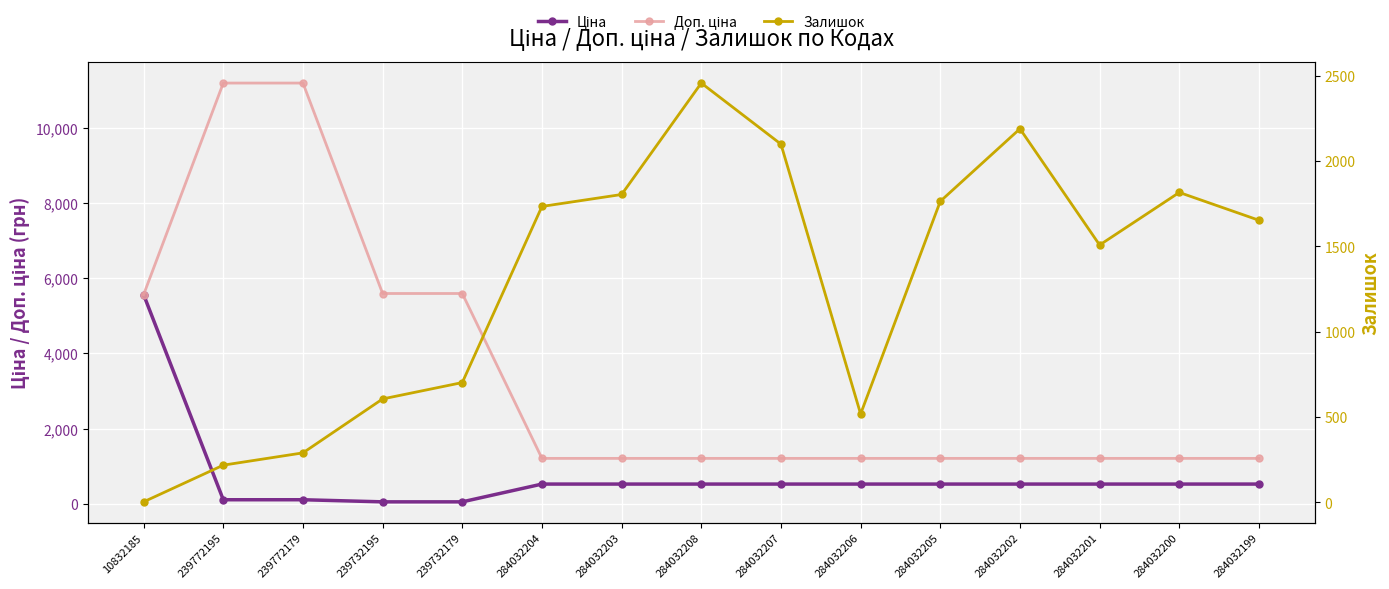

List the series in order of their peak value, highest first.

Доп. ціна, Ціна, Залишок